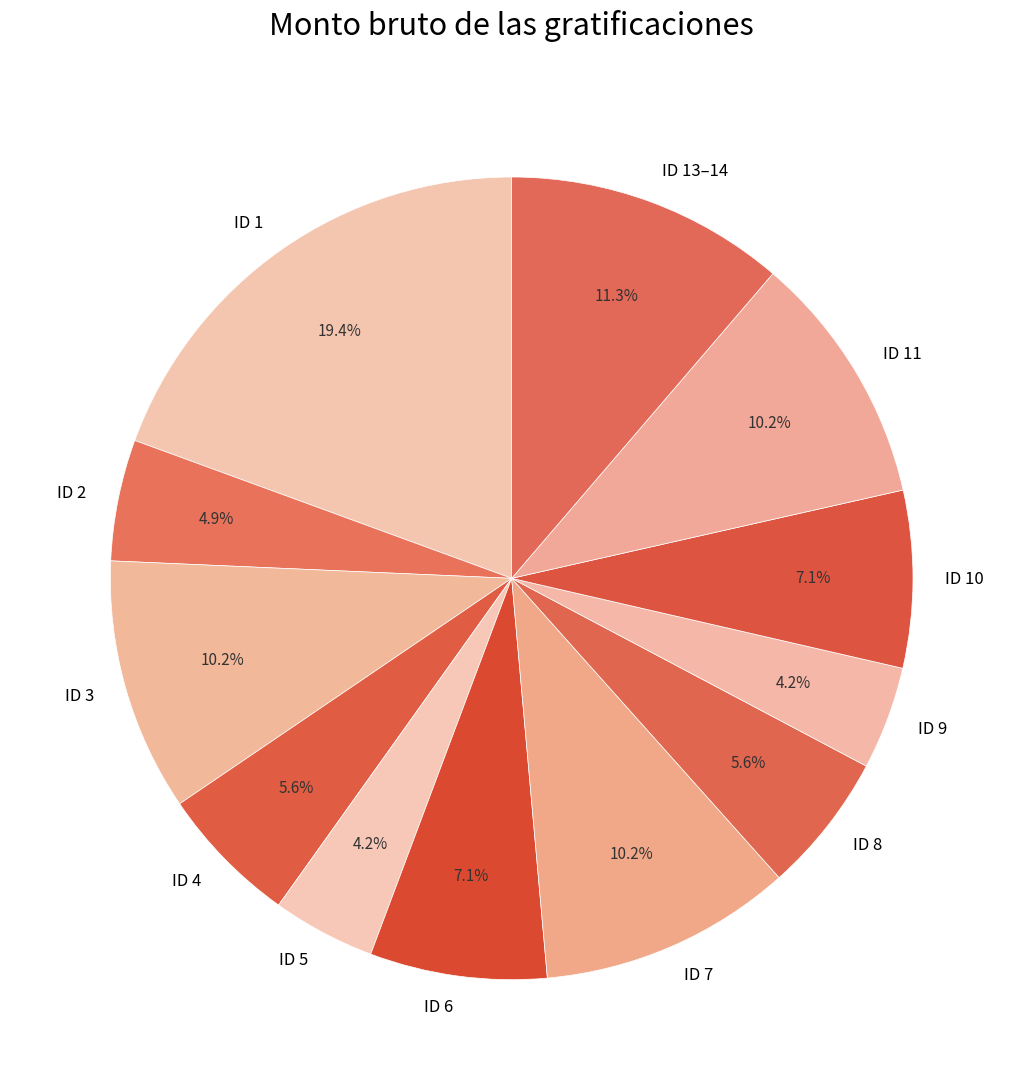

To the nearest percent, what is the difference between the ID 10 and ID 8 slice percentages?

1%